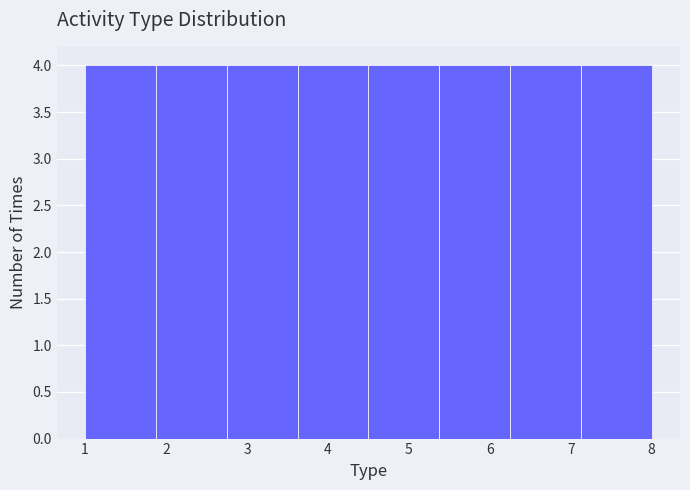

Reading left to right, transcribe this chart: for each bar, give the range it covers on the x-axis and its height. Neither the bar edges nor the heights are printed on the chart, so give them approximately, as read against the axes.

1.0 to 1.9: 4
1.9 to 2.8: 4
2.8 to 3.6: 4
3.6 to 4.5: 4
4.5 to 5.4: 4
5.4 to 6.3: 4
6.3 to 7.1: 4
7.1 to 8.0: 4